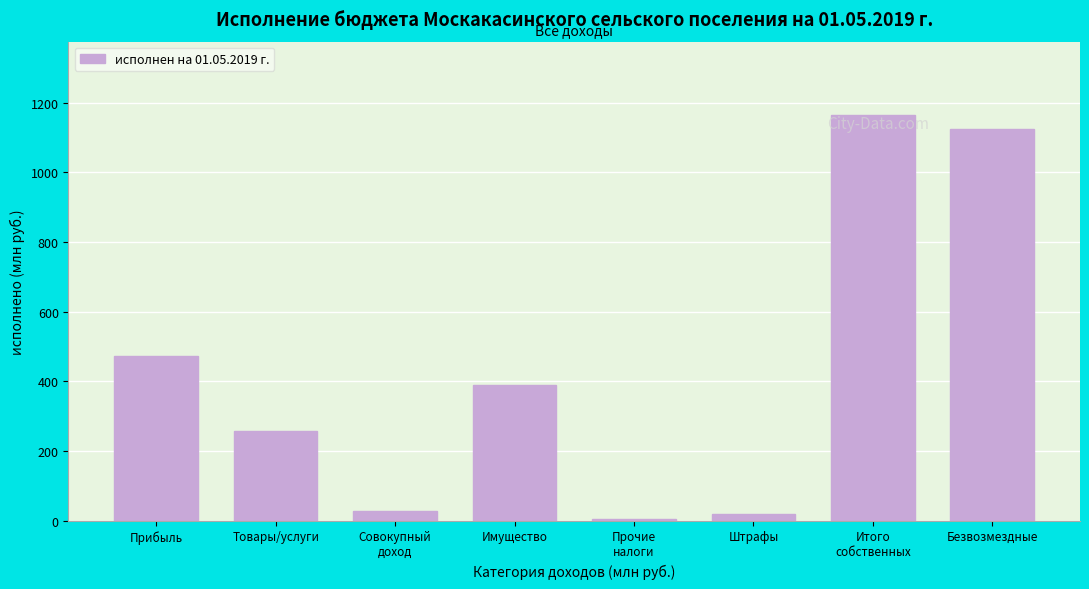

At which label is the value closest to 584?

Прибыль